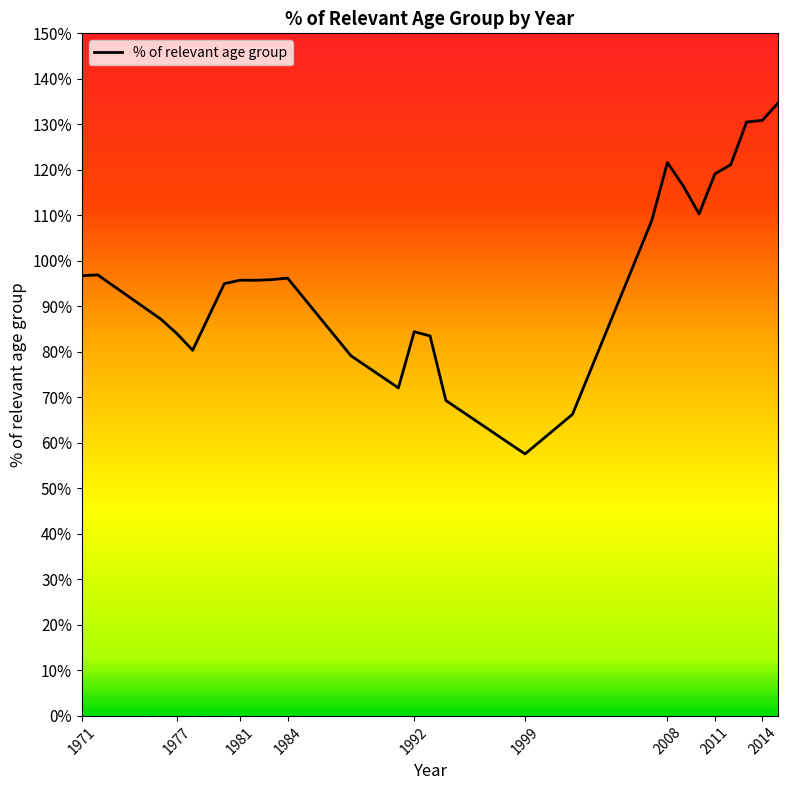

What is the difference between the maximum and minimum values?

77.1